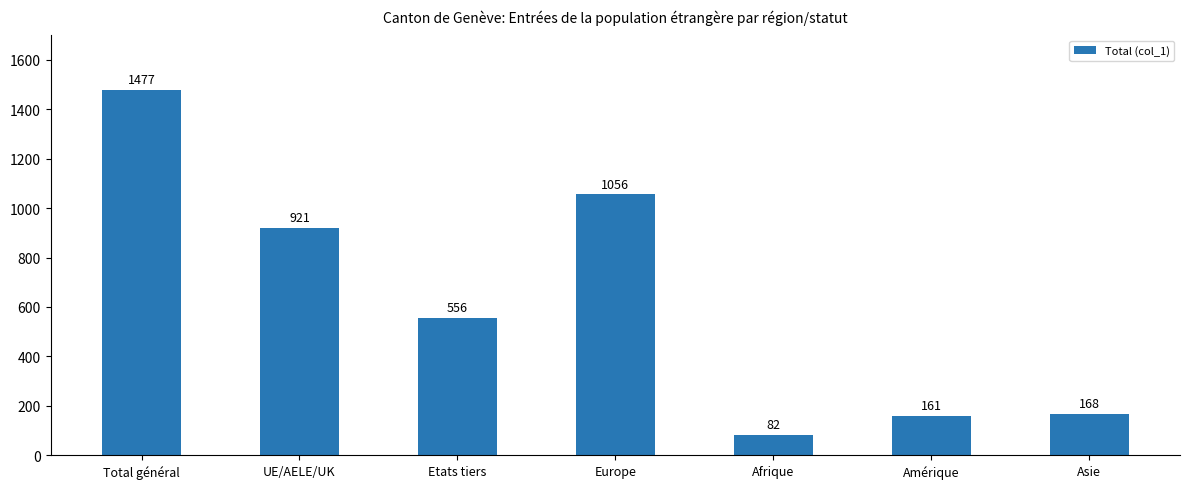

What is the label of the 7th bar from the right?

Total général